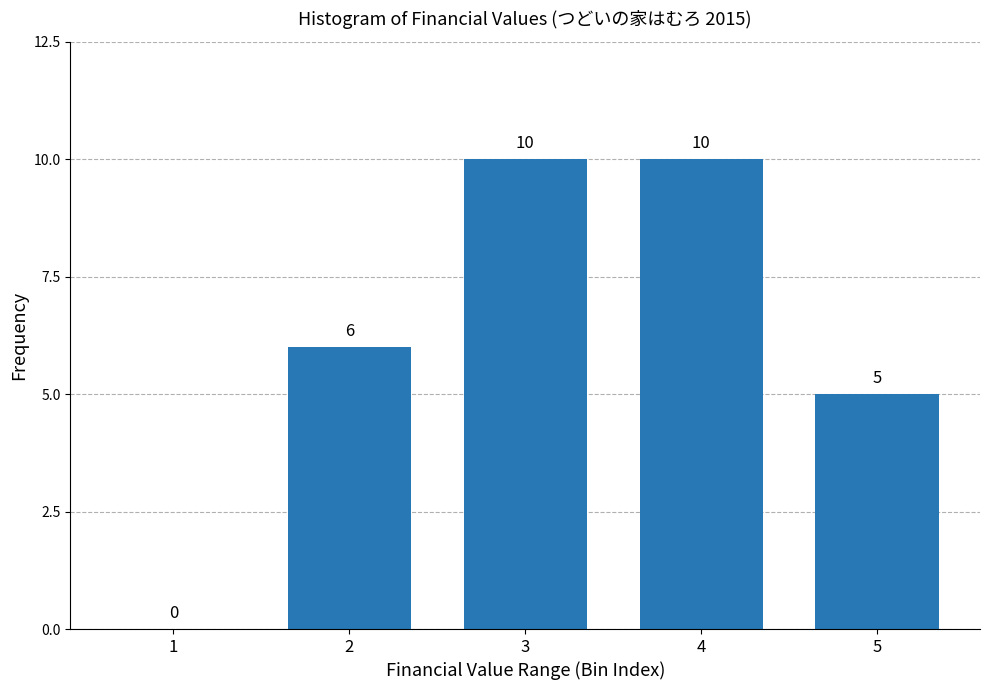

Reading left to right, extract all data points from this chart.

1=0	2=6	3=10	4=10	5=5